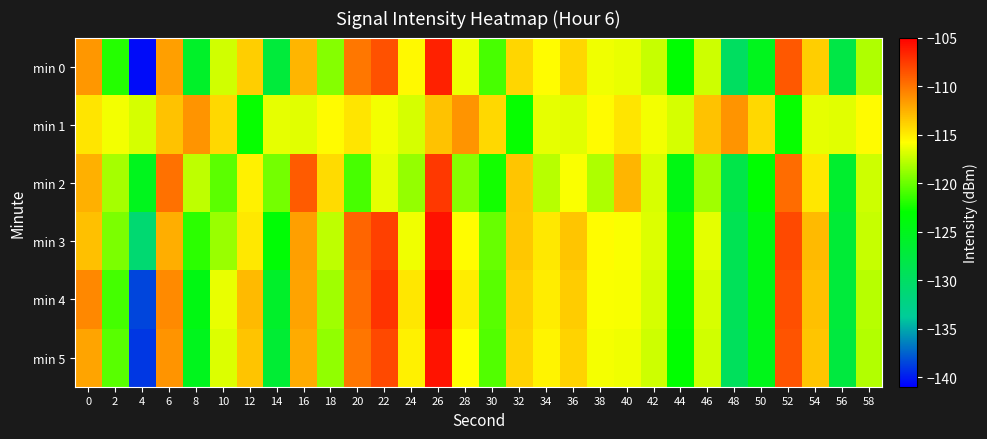

What is the spread (max minus min) of values at 0?

4.0